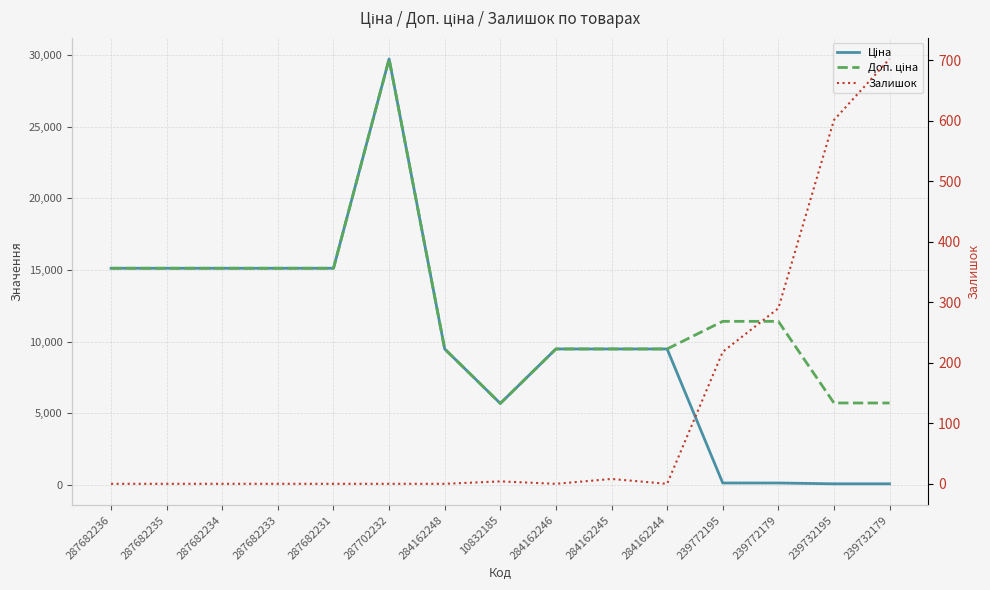

Is it true that Ціна equals 57.0 at 239732179?

True